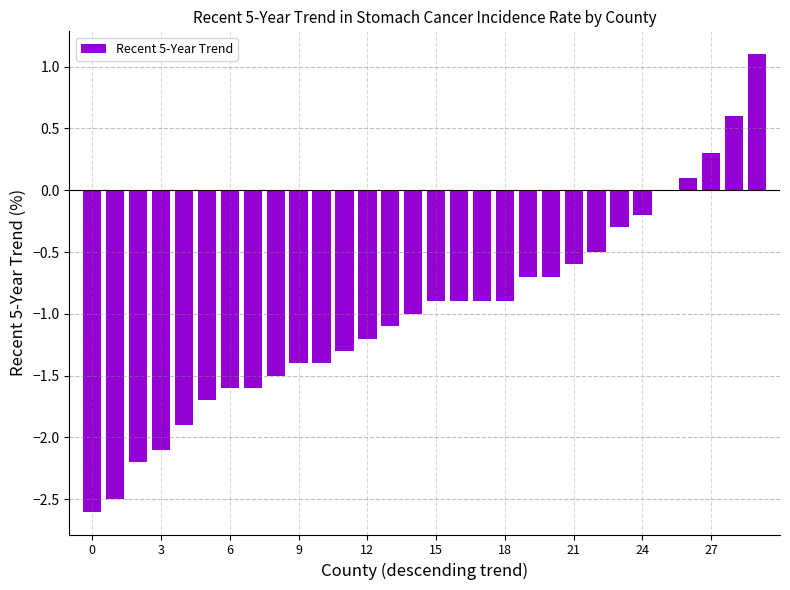

What is the sum of all values?

-29.6